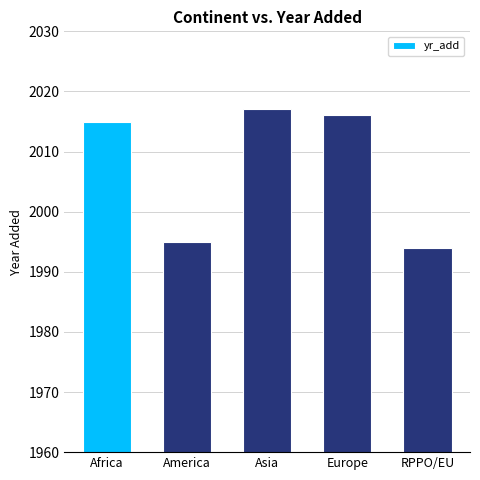

What is the maximum value shown in the chart?

2017